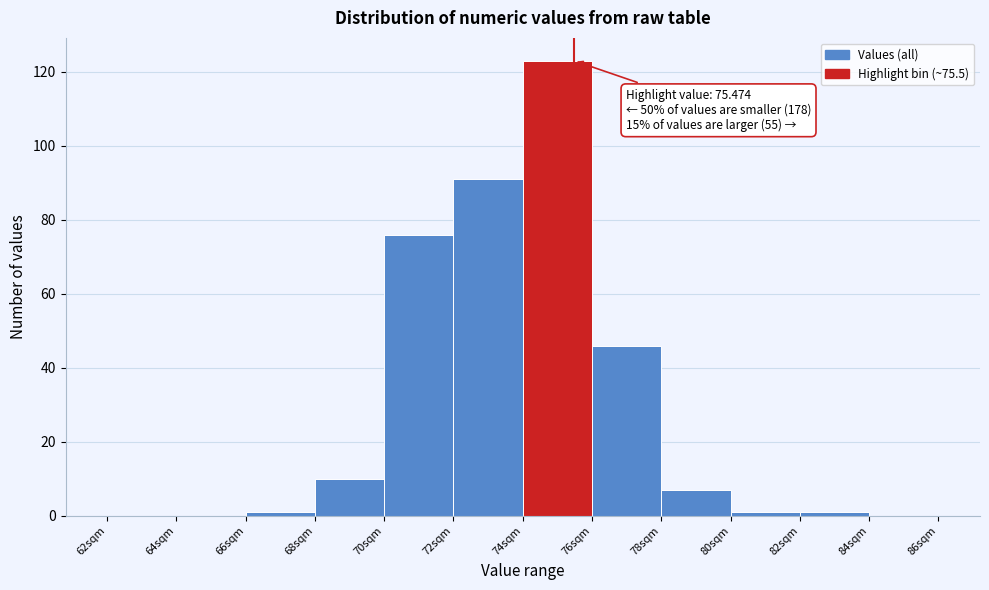

Over which range of the x-axis is the bar tallest?

74 to 76